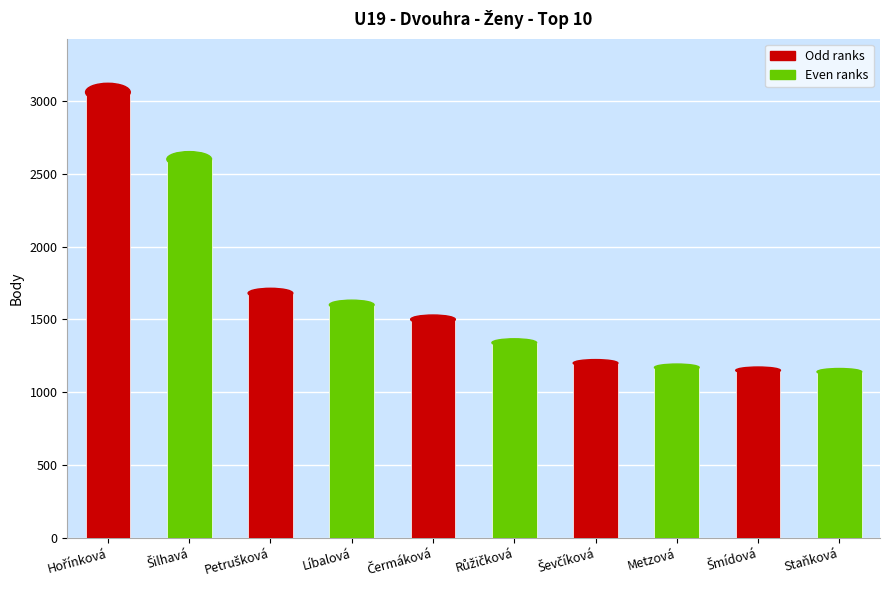

Are the bars horizontal?

No